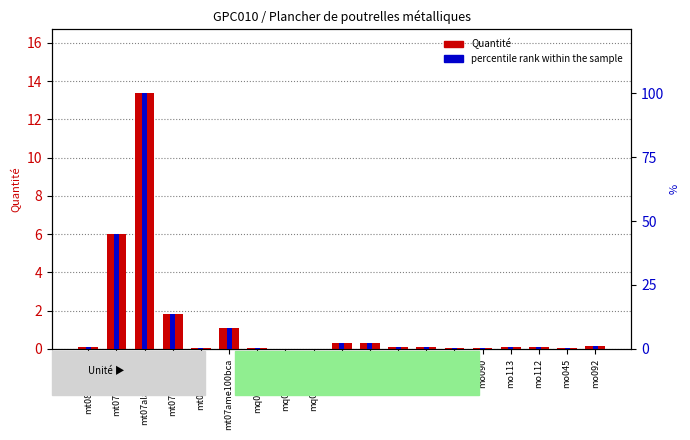

The value of percentile rank within the sample at mo043 is 0.5. True or false?

True